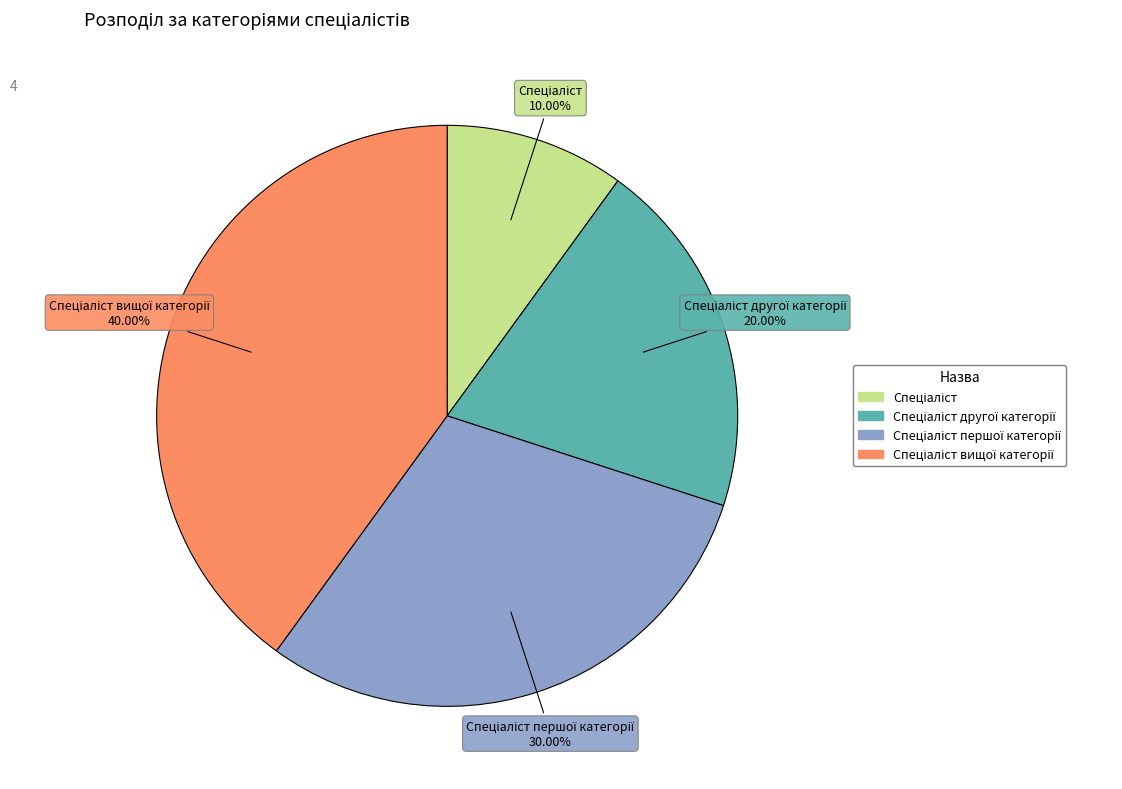

To the nearest percent, what is the difference between the largest and smallest slice percentages?

30%